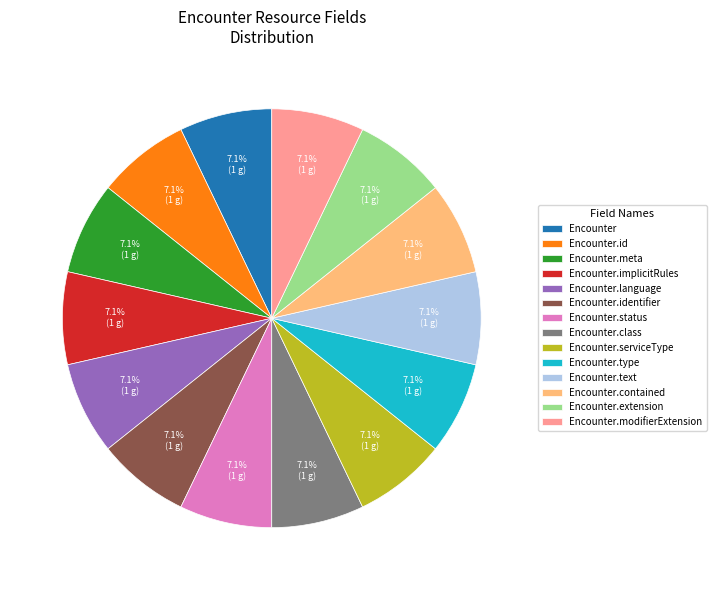

Approximately how many times larger is the value at Encounter.implicitRules compared to Encounter.modifierExtension?

1.0